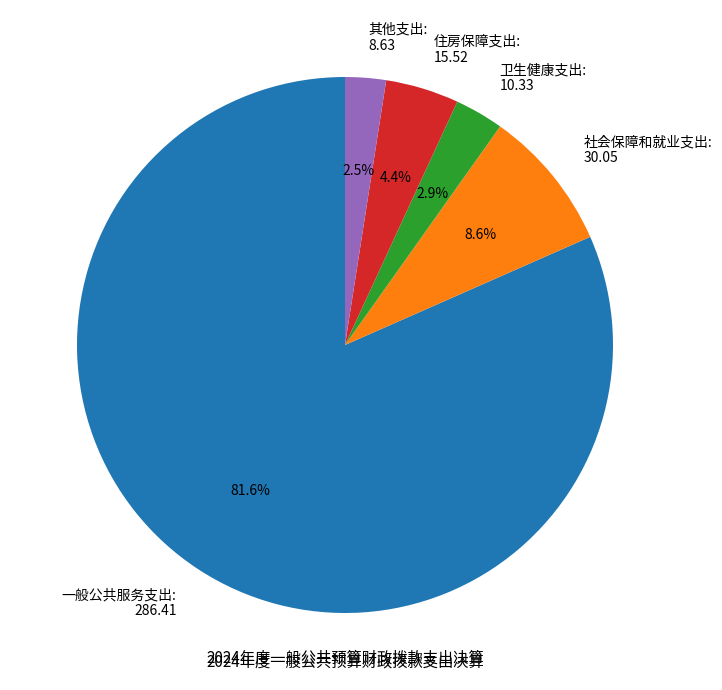

True or false: 一般公共服务支出 accounts for 67% of the total.

False